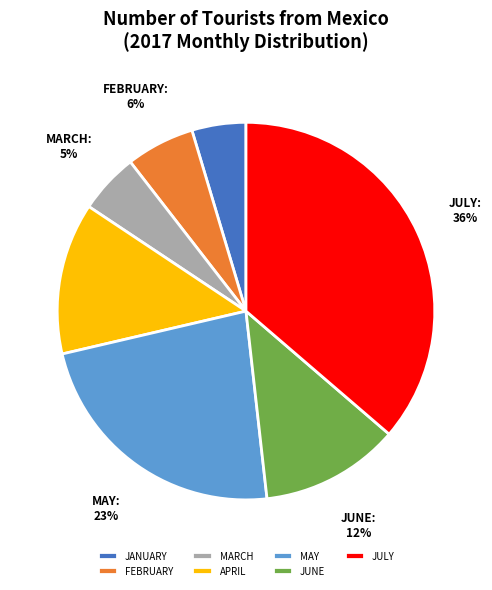

What percentage is the JULY slice, to the nearest percent?

36%